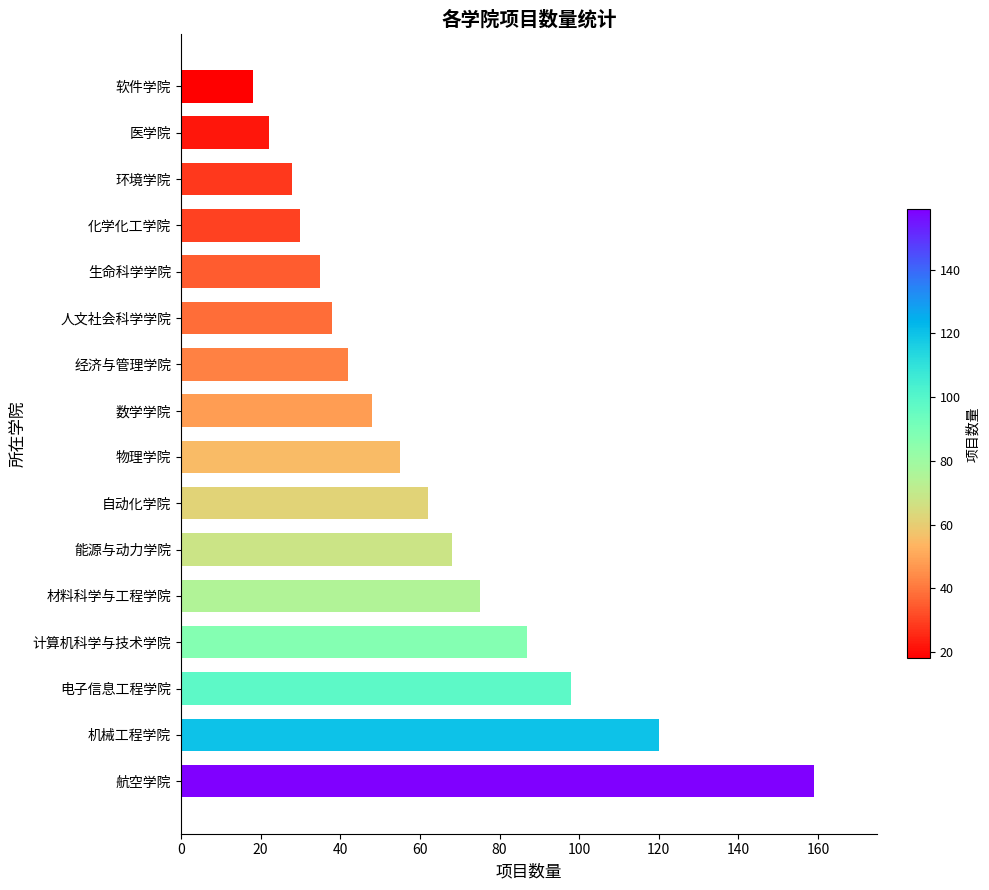

Which category has the lowest value across all series?

软件学院